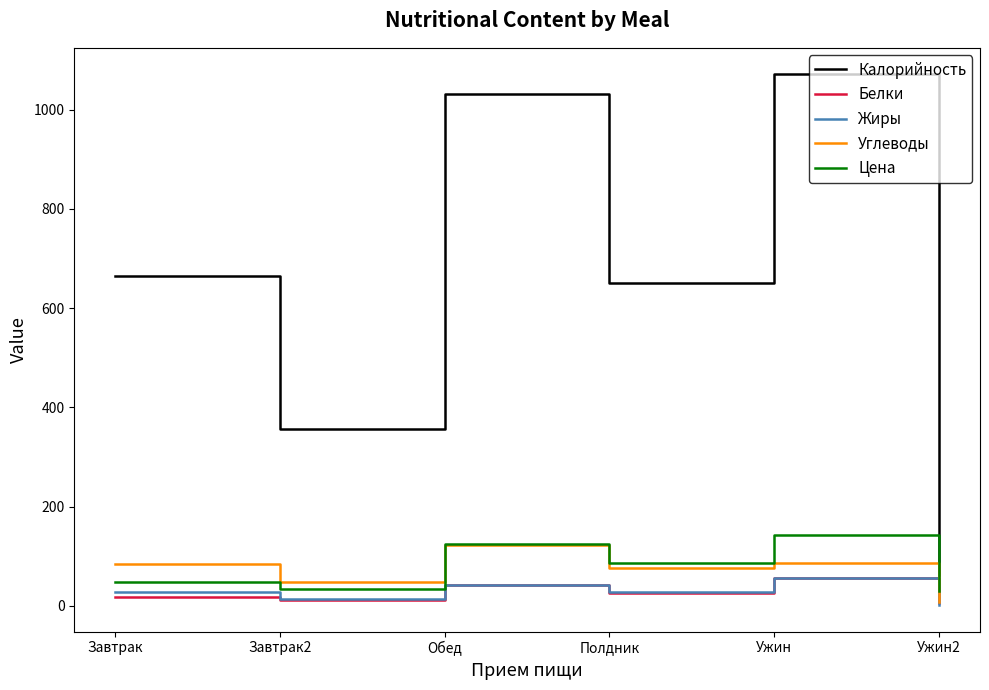

Which series changed the most between Завтрак2 and Полдник?

Калорийность